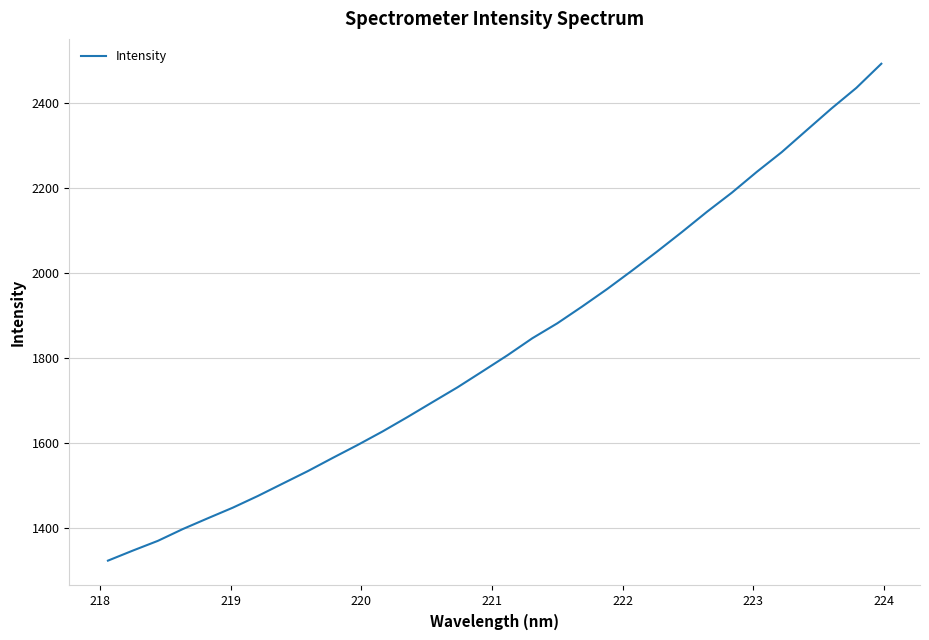

What is the maximum value shown in the chart?

2491.3